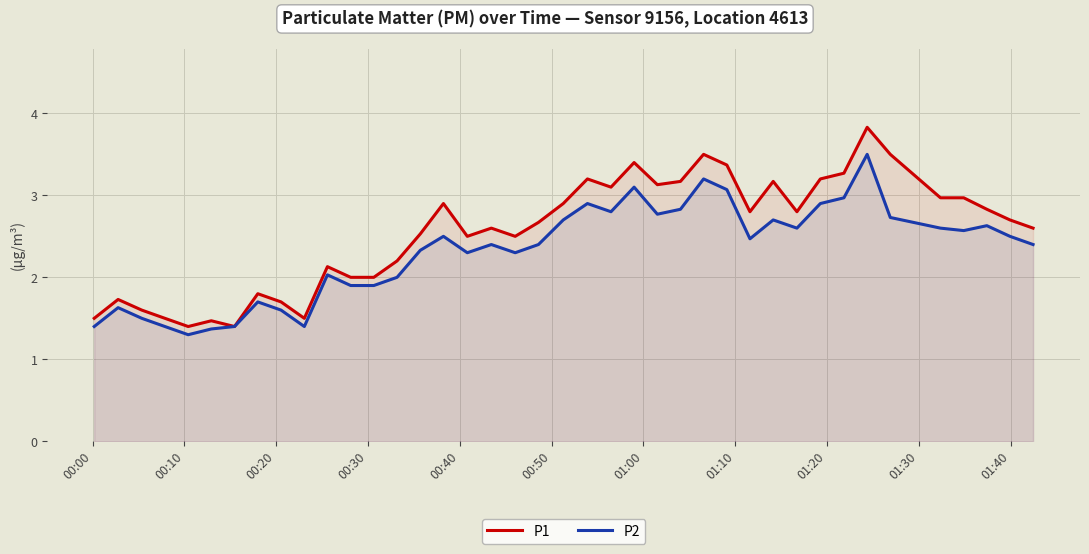

List the series in order of their overall mean, lowest first.

P2, P1